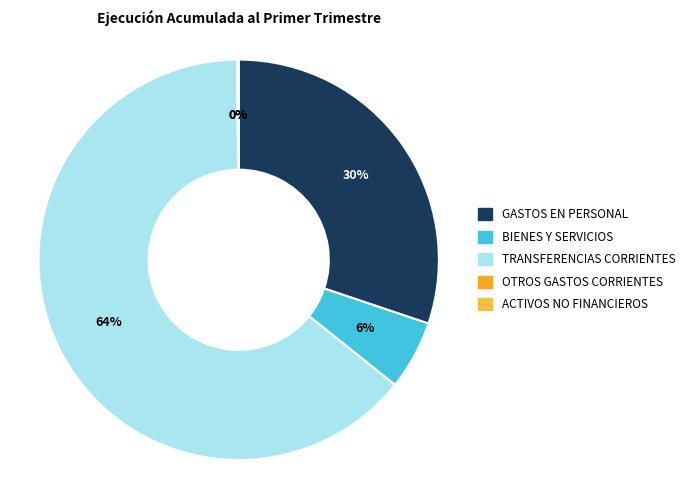

What is the largest slice in the pie chart?

TRANSFERENCIAS CORRIENTES